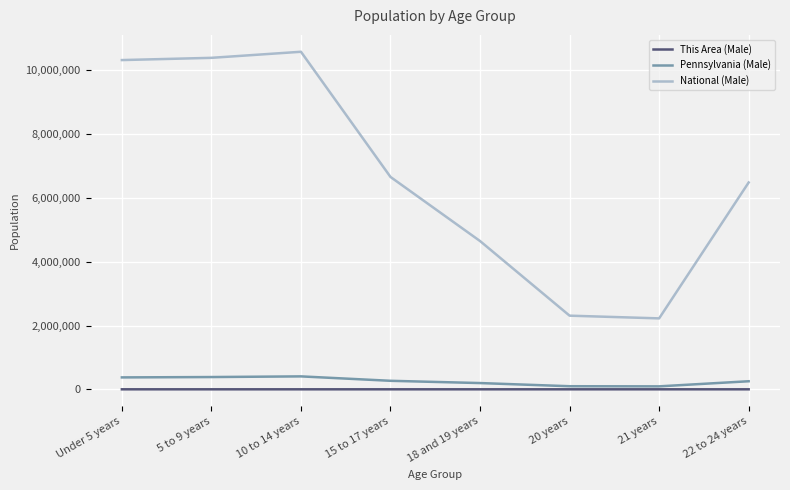

List the series in order of their peak value, highest first.

National (Male), Pennsylvania (Male), This Area (Male)